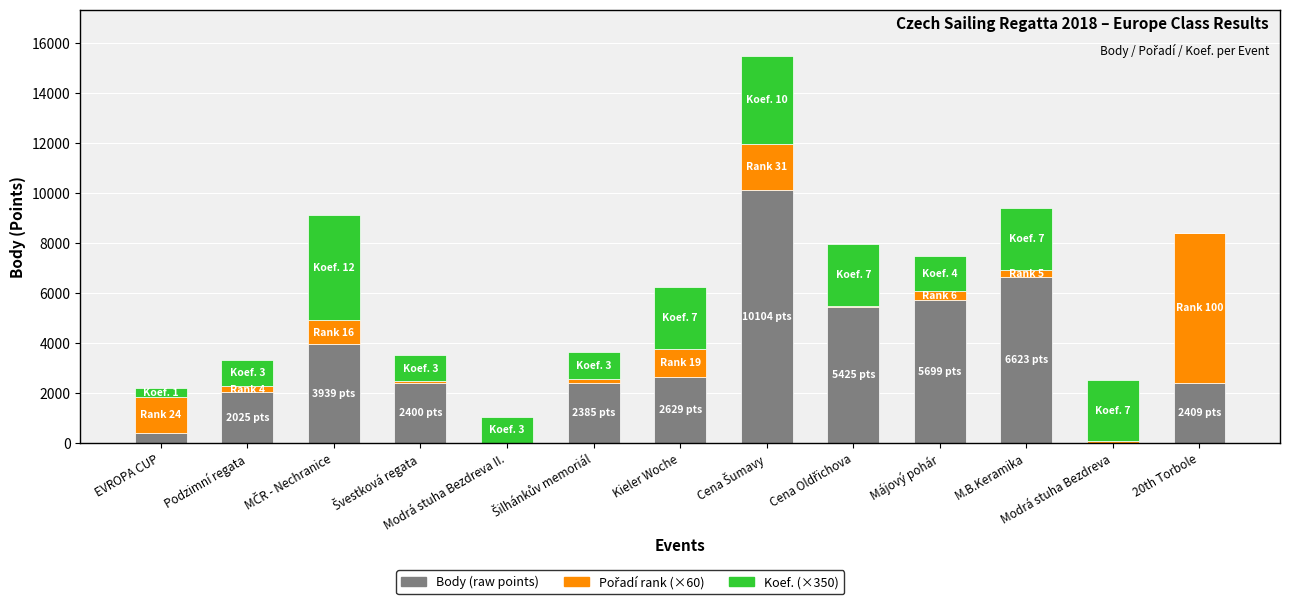

At which category is the sum across all series the highest?

Cena Šumavy